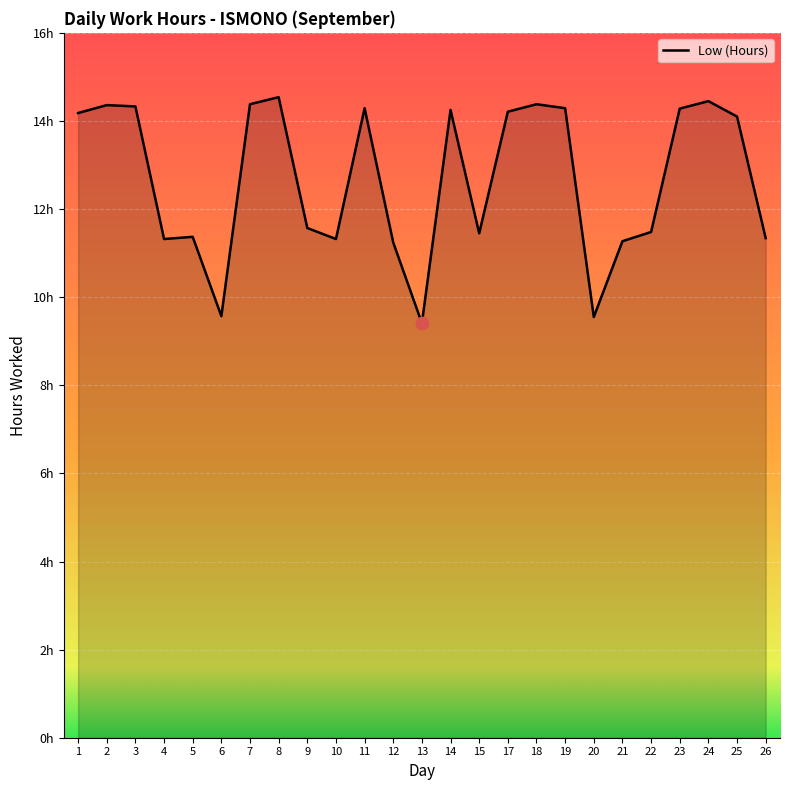

Is this an area chart (filled region under the line)?

Yes